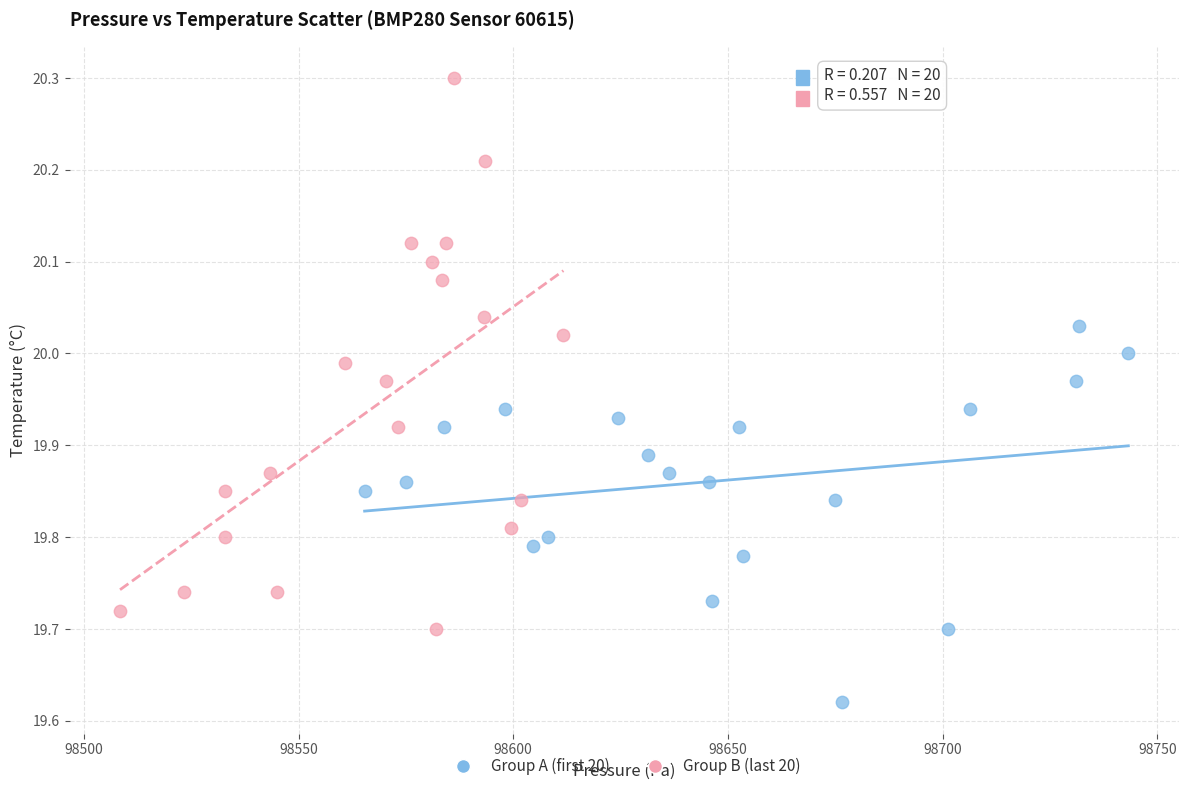

Which series contains the highest Y value?

Group B (last 20)